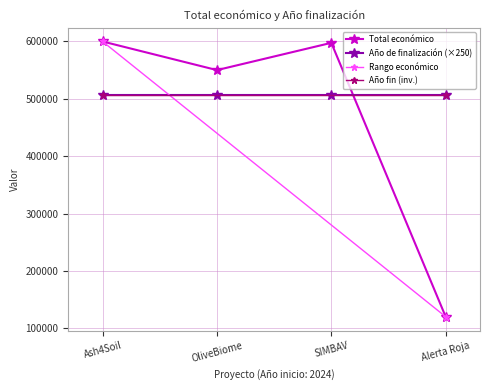

The value of Año de finalización (×250) at Alerta Roja is 506750. True or false?

True